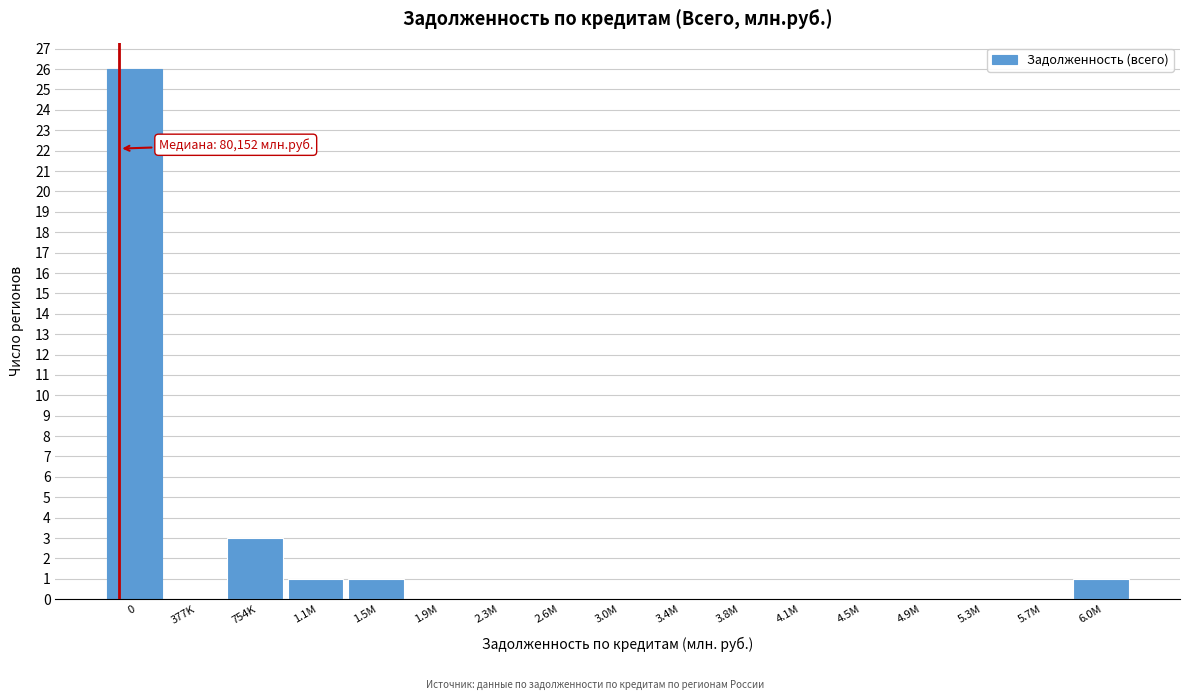

Reading left to right, what are all the values shown in this chart?

0=26	377K=0	754K=3	1.1M=1	1.5M=1	1.9M=0	2.3M=0	2.6M=0	3.0M=0	3.4M=0	3.8M=0	4.1M=0	4.5M=0	4.9M=0	5.3M=0	5.7M=0	6.0M=1